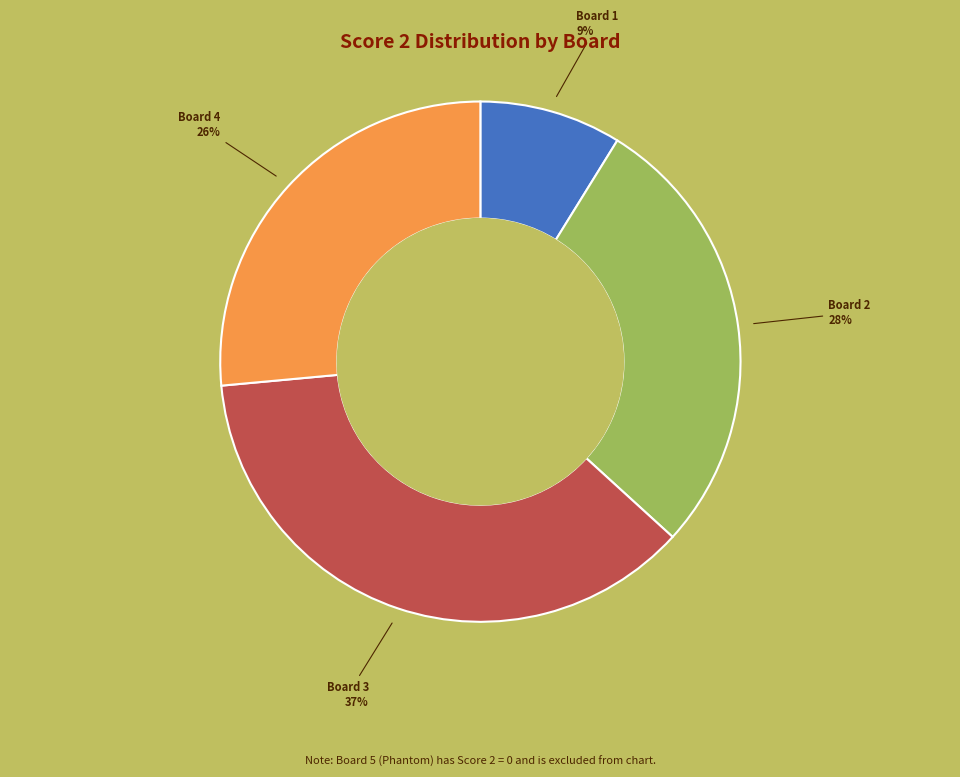

To the nearest percent, what is the difference between the largest and smallest slice percentages?

28%